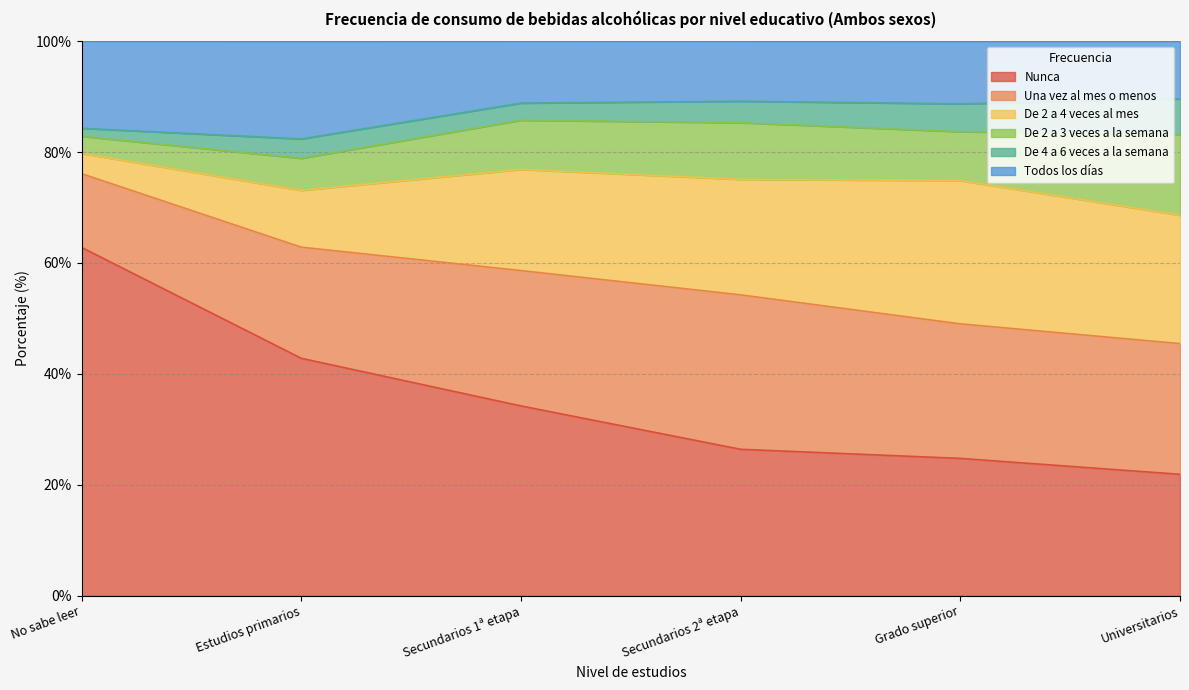

At which label does Todos los días reach its peak?

Estudios primarios